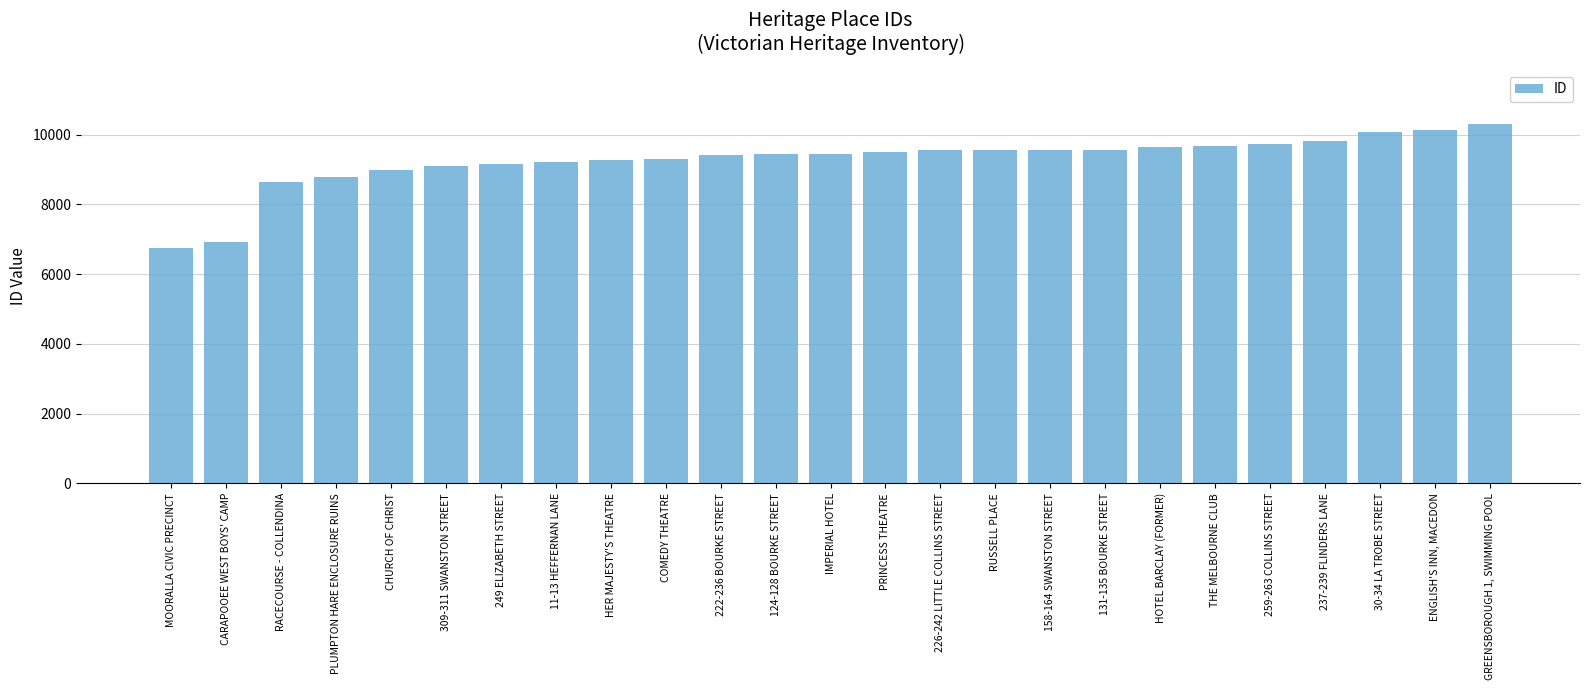

Count the number of data series in this chart.

1